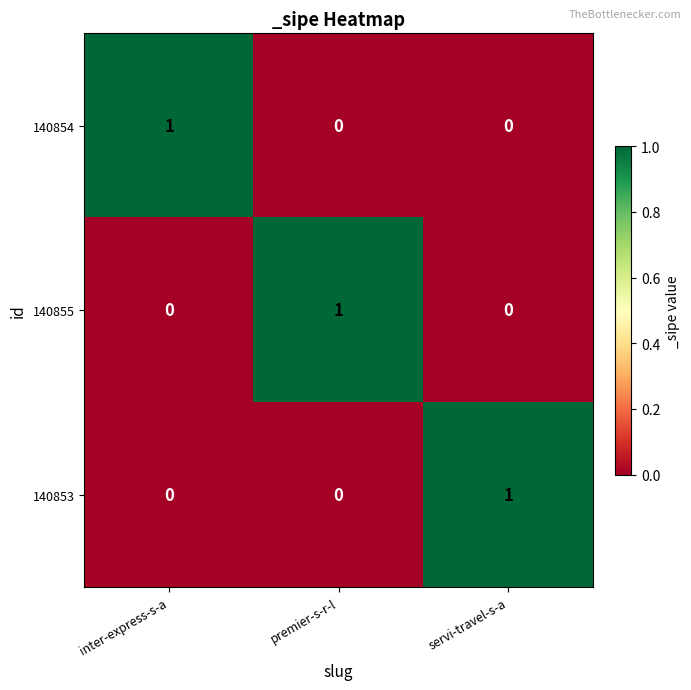

What is the spread (max minus min) of values at inter-express-s-a?

1